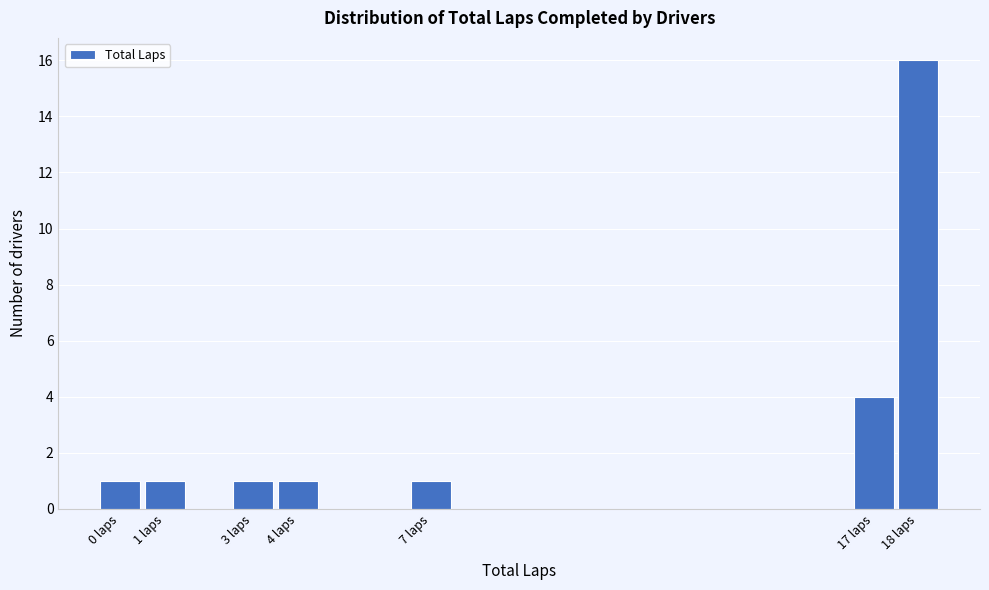

Reading left to right, list every bar in this chart as the range it spans on the x-axis followed by its height. The values are not printed on the chart, so give them approximately, as read against the axis.

-0.5 to 0.5: 1
0.5 to 1.5: 1
1.5 to 2.5: 0
2.5 to 3.5: 1
3.5 to 4.5: 1
4.5 to 5.5: 0
5.5 to 6.5: 0
6.5 to 7.5: 1
7.5 to 8.5: 0
8.5 to 9.5: 0
9.5 to 10.5: 0
10.5 to 11.5: 0
11.5 to 12.5: 0
12.5 to 13.5: 0
13.5 to 14.5: 0
14.5 to 15.5: 0
15.5 to 16.5: 0
16.5 to 17.5: 4
17.5 to 18.5: 16